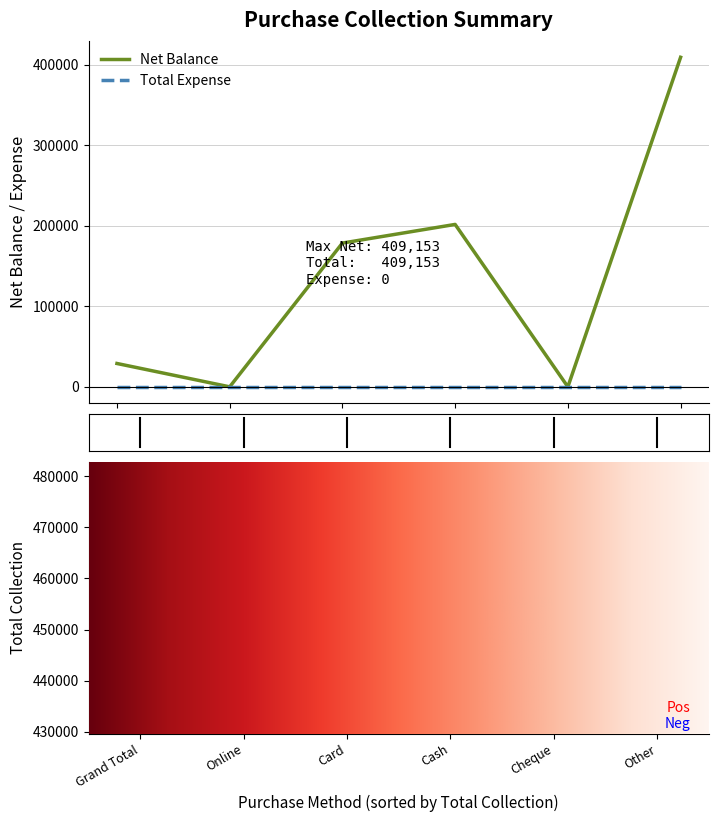

The value at Cheque is 0. True or false?

True